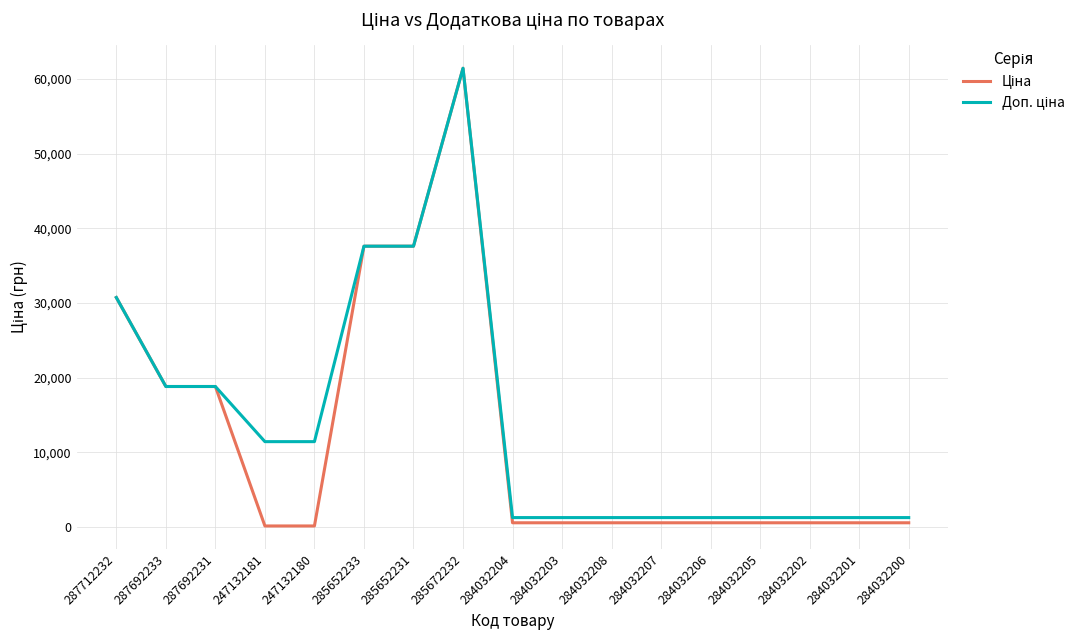

At which category does the chart reach its peak across all series?

285672232